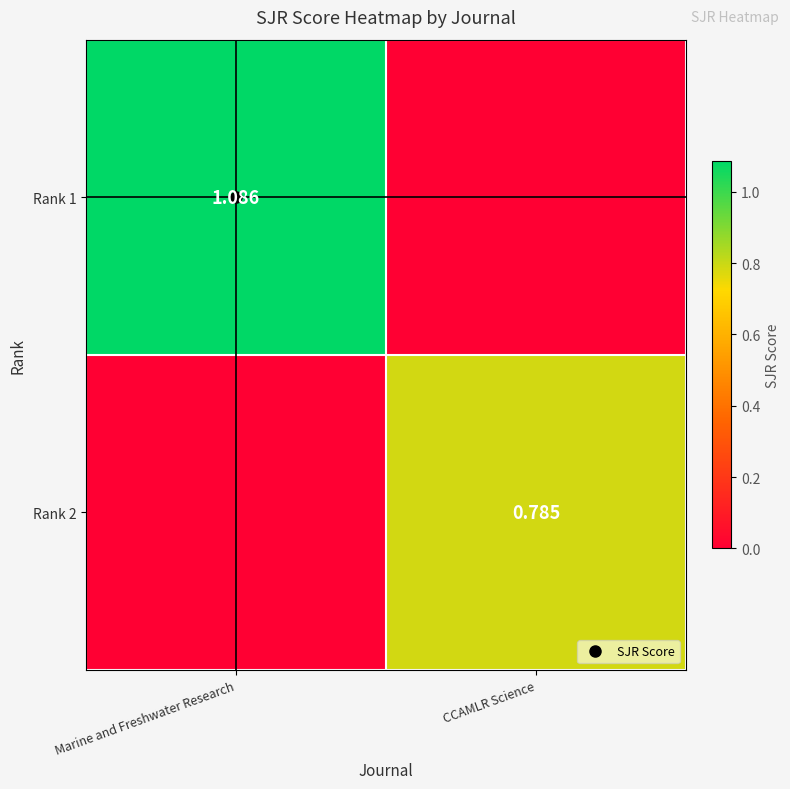

Which series has the largest total across all categories?

Rank 1